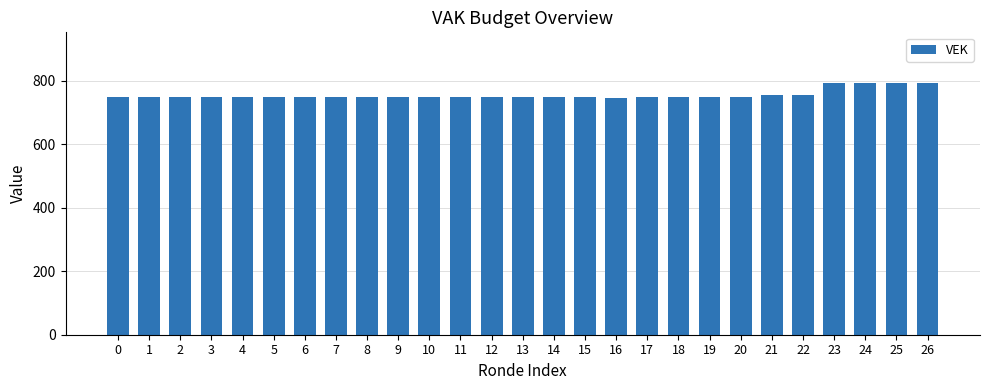

What is the value of the 1st bar from the left?

750